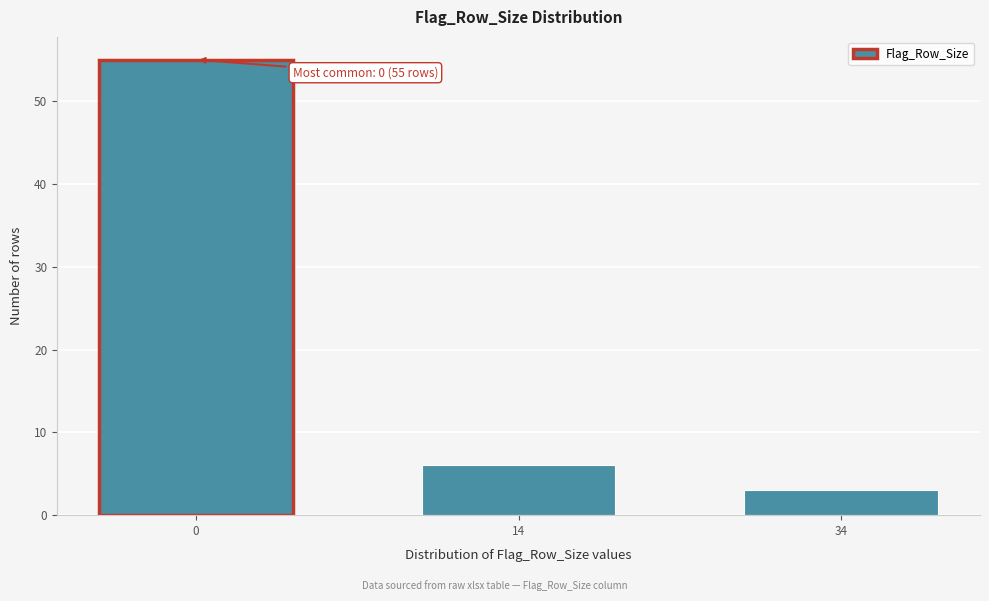

Reading left to right, list all the values displayed in this chart.

0=55	14=6	34=3